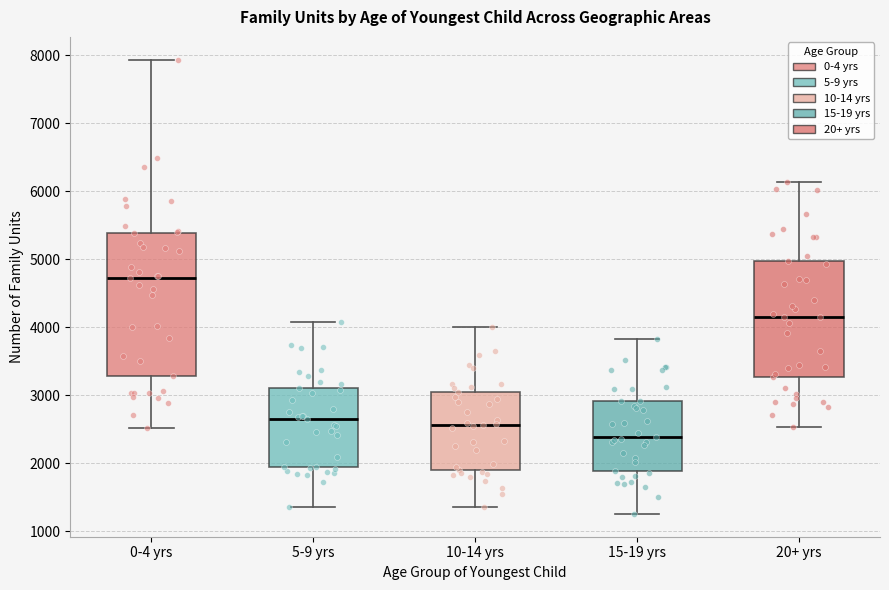

Reading left to right, read every box against the y-axis: the position of its median line, the range the box covers, and the ends of its whiskers. The values are not printed on the chart, so give them approximately, as read against the axis.

0-4 yrs: median 4700, box 3300 to 5400, whiskers 2500 to 7900
5-9 yrs: median 2700, box 1900 to 3100, whiskers 1400 to 4100
10-14 yrs: median 2600, box 1900 to 3000, whiskers 1400 to 4000
15-19 yrs: median 2400, box 1900 to 2900, whiskers 1300 to 3800
20+ yrs: median 4200, box 3300 to 5000, whiskers 2500 to 6100